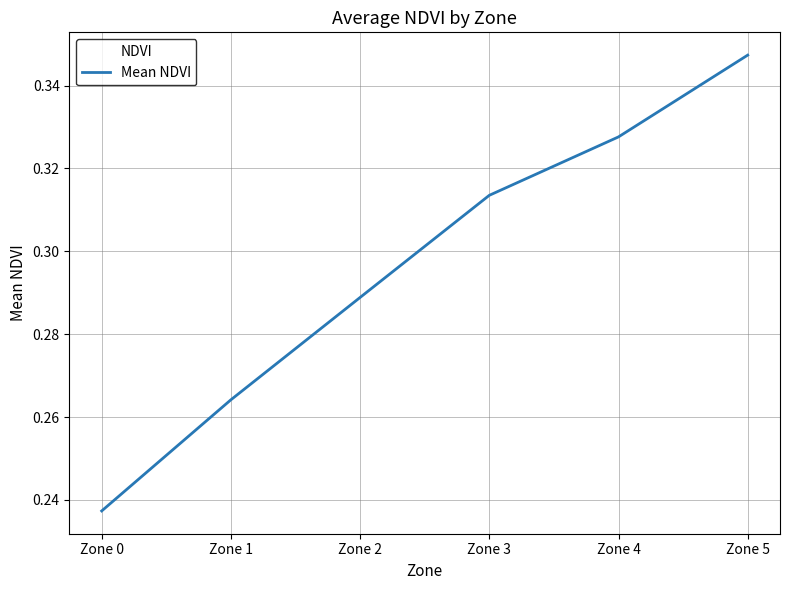

List the labels in order of value, largest first.

Zone 5, Zone 4, Zone 3, Zone 2, Zone 1, Zone 0